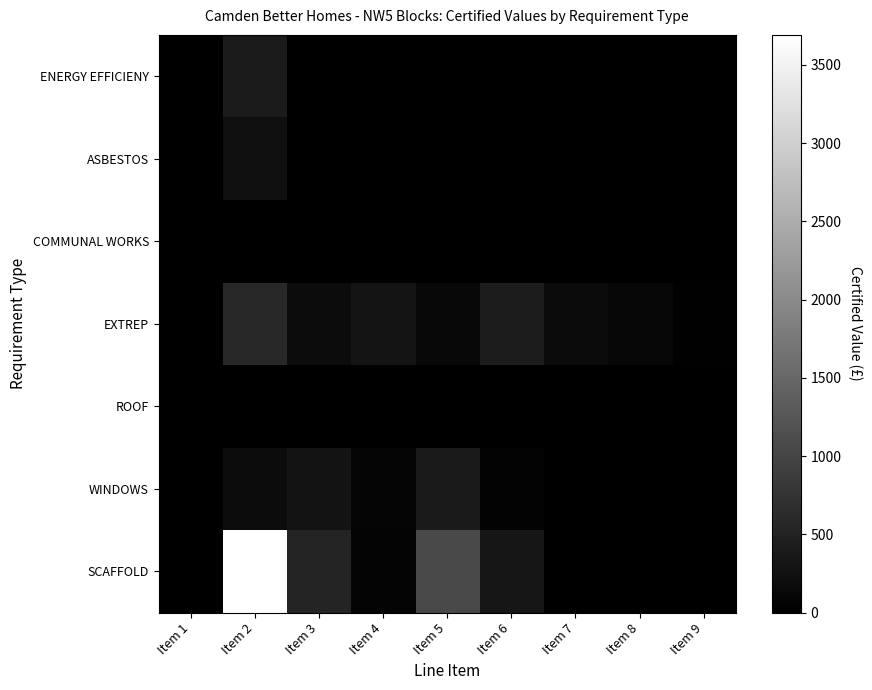

Which has a higher value, Item 4 or Item 6?

Item 4